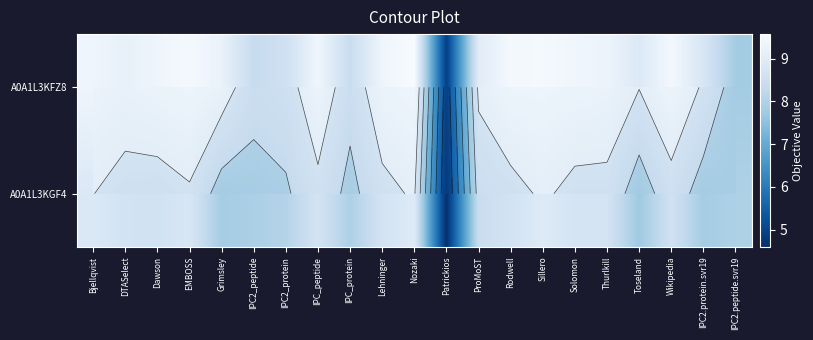

At how many categories does at least one series exceed 9?

13